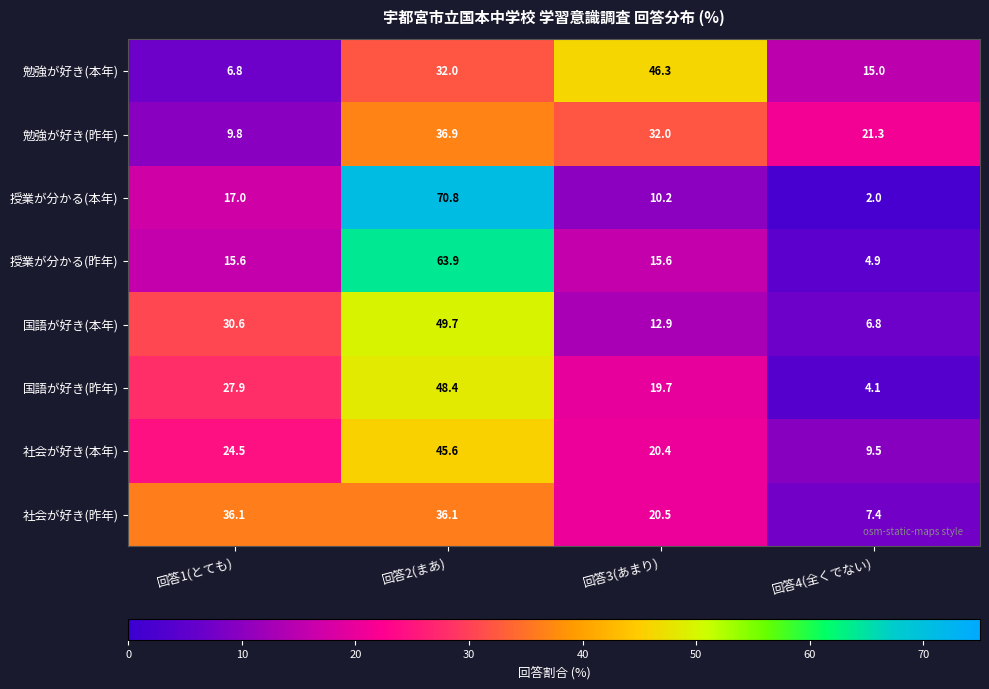

What is the sum of all 国語が好き(昨年) values?

100.1